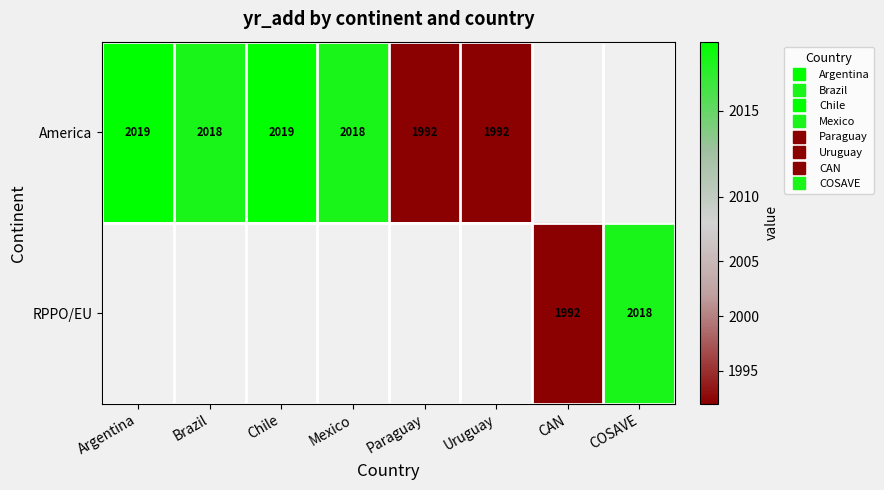

What is the greatest value displayed?

2019.0